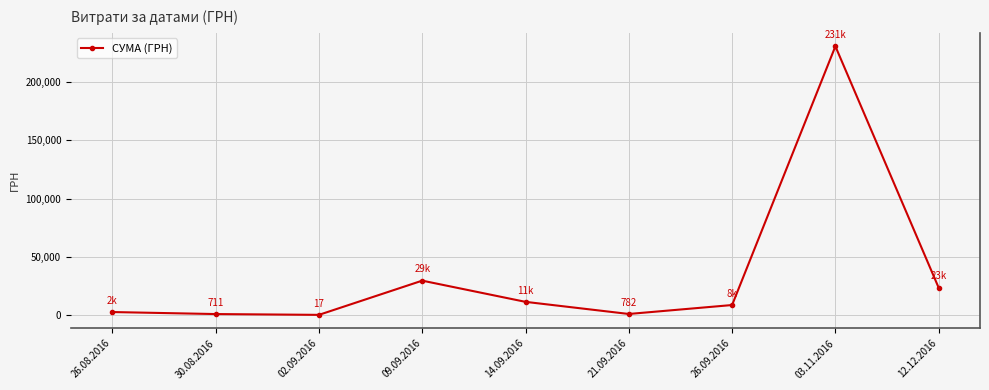

Where is the data nearest to the value 115429?

09.09.2016